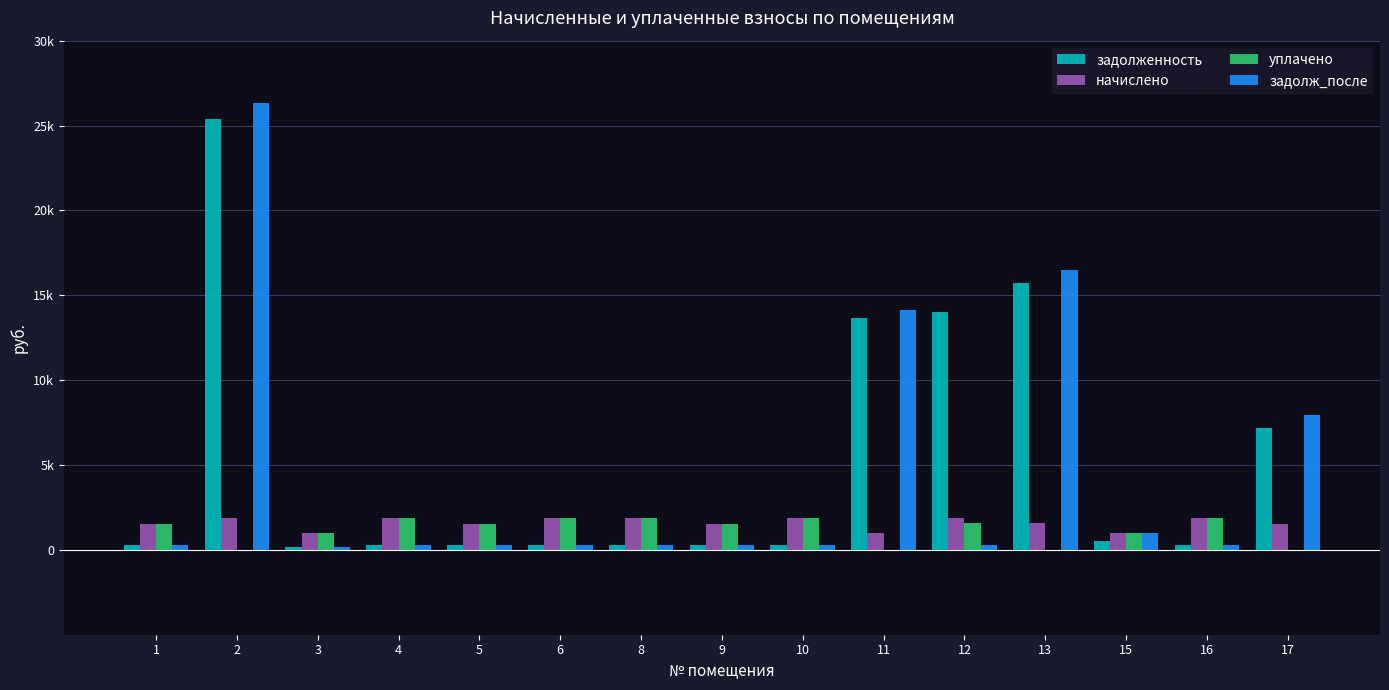

What is the difference between the second highest and minimum values in the задолж_после series?

16335.3